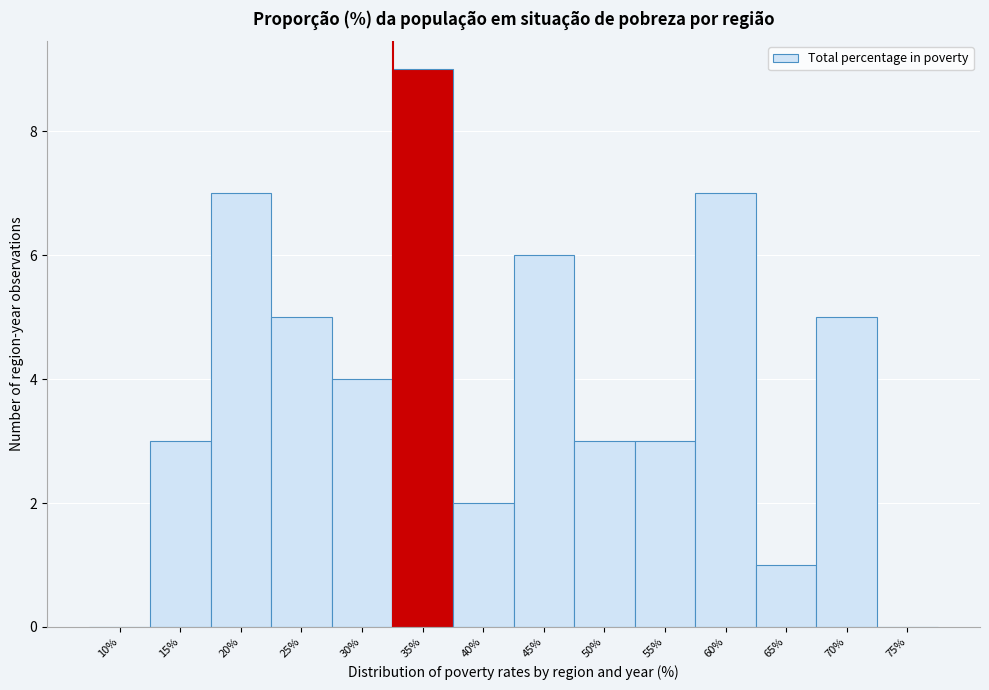

Reading left to right, transcribe all the data shown in this chart.

10%=0	15%=3	20%=7	25%=5	30%=4	35%=9	40%=2	45%=6	50%=3	55%=3	60%=7	65%=1	70%=5	75%=0